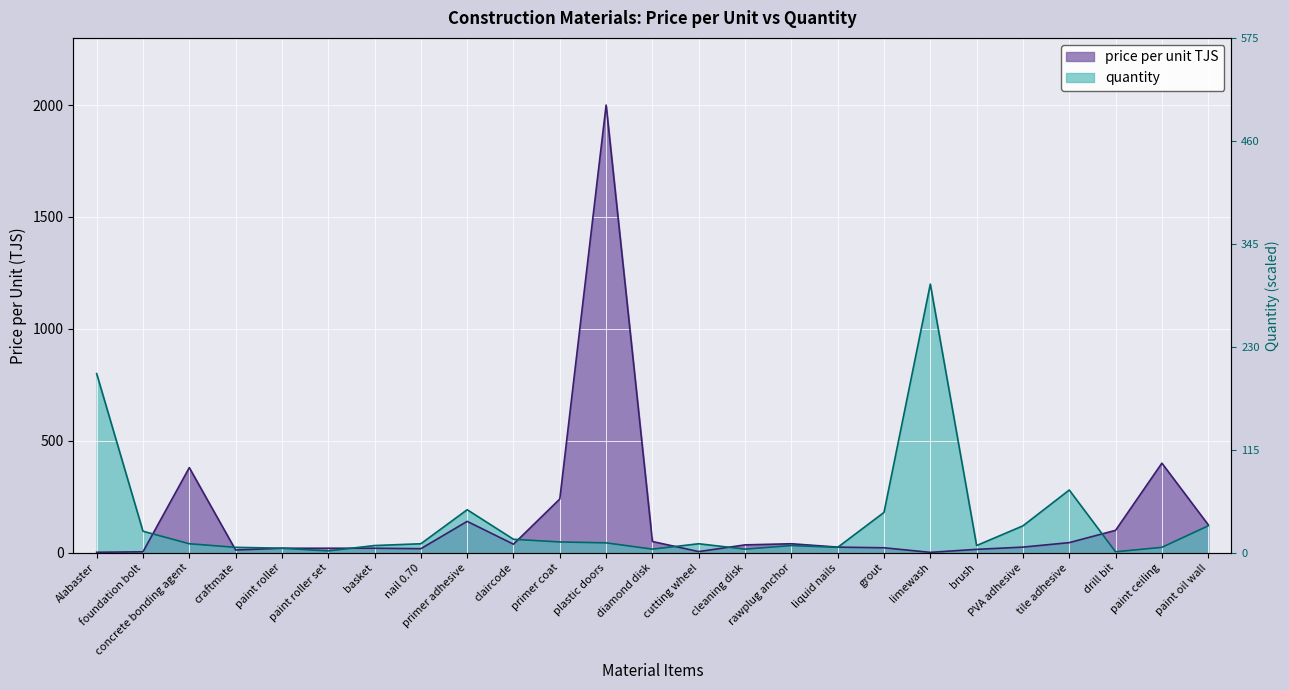

What is the label of the 1st point from the right?

paint oil wall